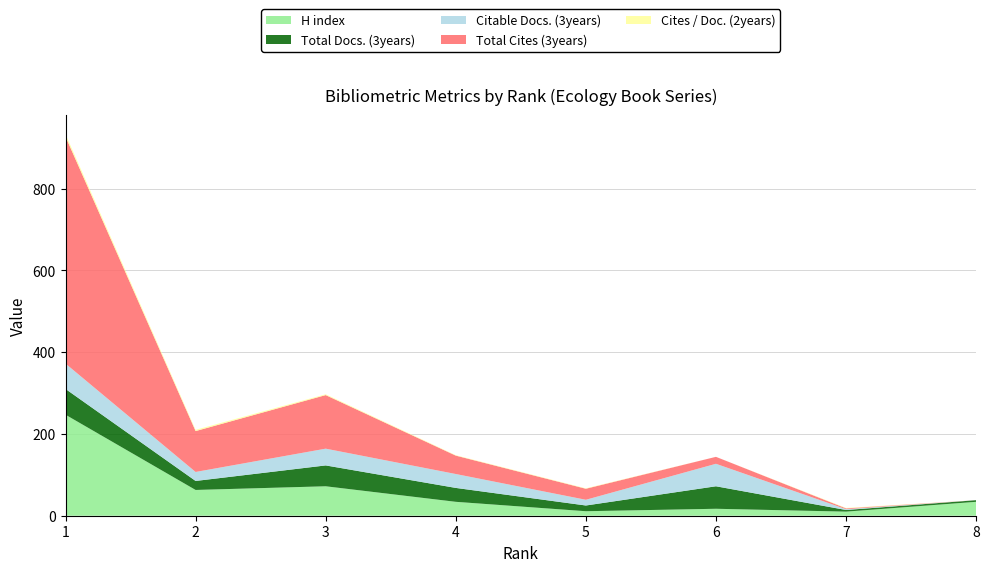

Reading left to right, list all the values displayed in this chart.

H index: 247	63	72	34	11	17	10	34
Total Docs. (3years): 63	22	51	34	14	55	4	4
Citable Docs. (3years): 62	22	41	34	14	55	2	0
Total Cites (3years): 555	100	131	45	27	17	2	0
Cites / Doc. (2years): 6	3	2	1	1	0	1	0